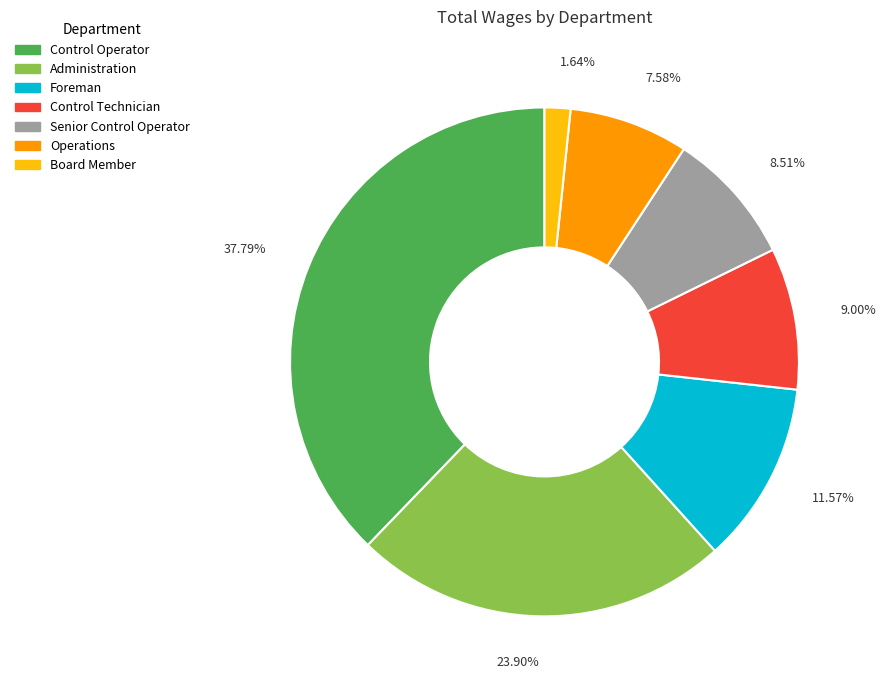

Is there any slice that represents more than half of the pie?

No